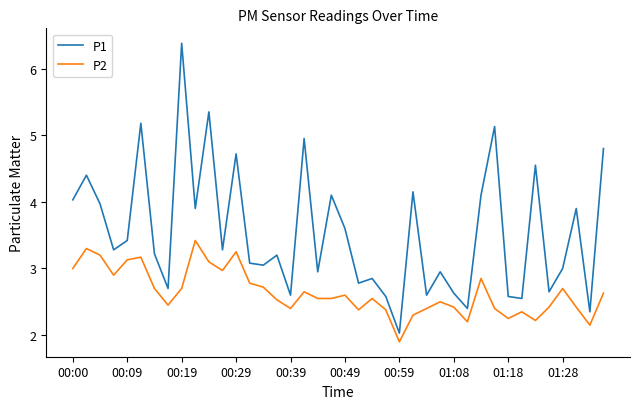

What is the maximum value for P2?

3.4